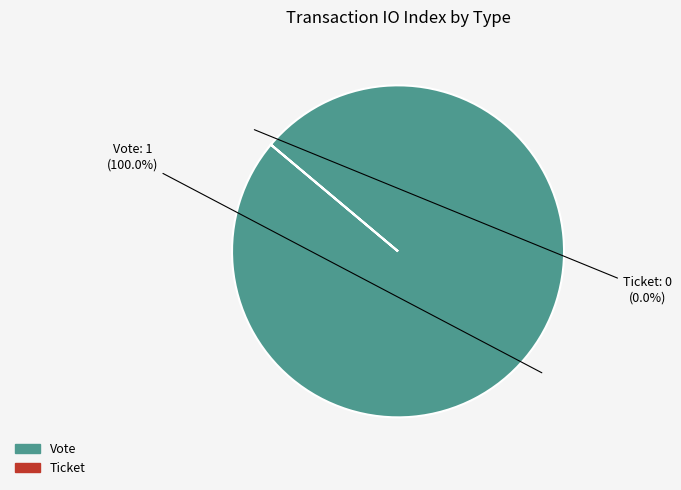

What percentage is the Vote slice, to the nearest percent?

100%